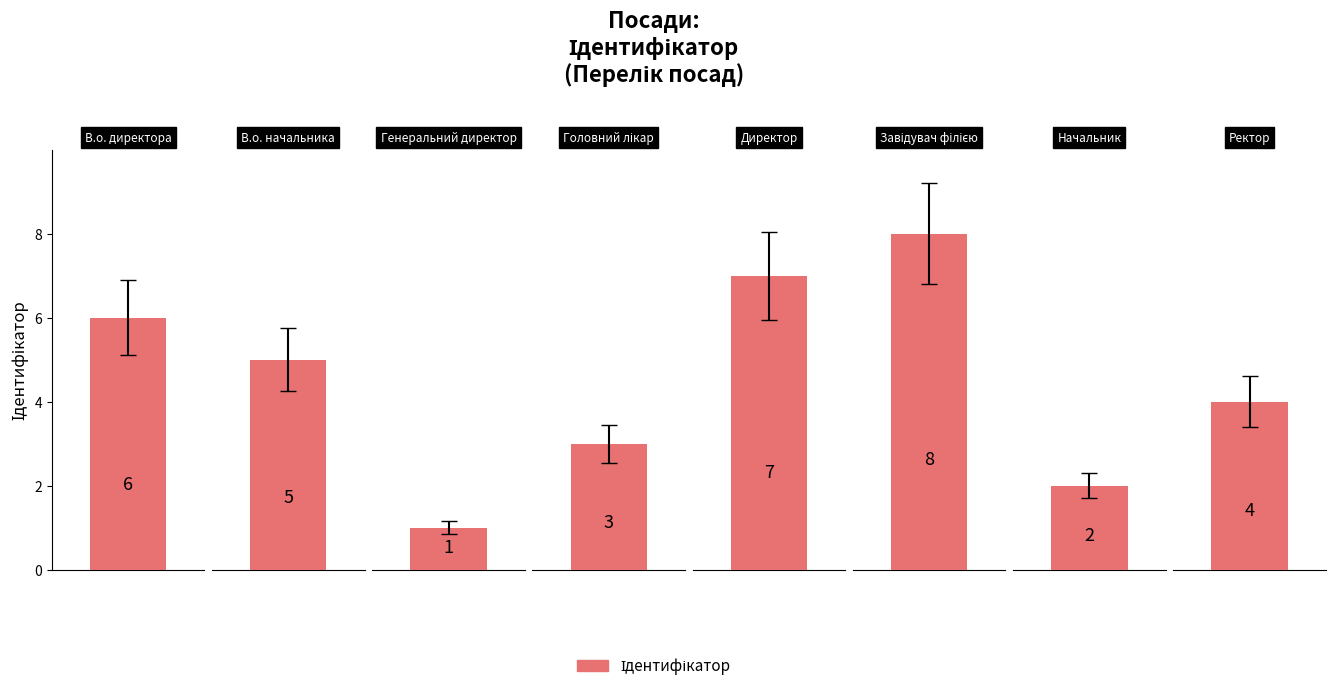

What position from the left is В.о. начальника?

2